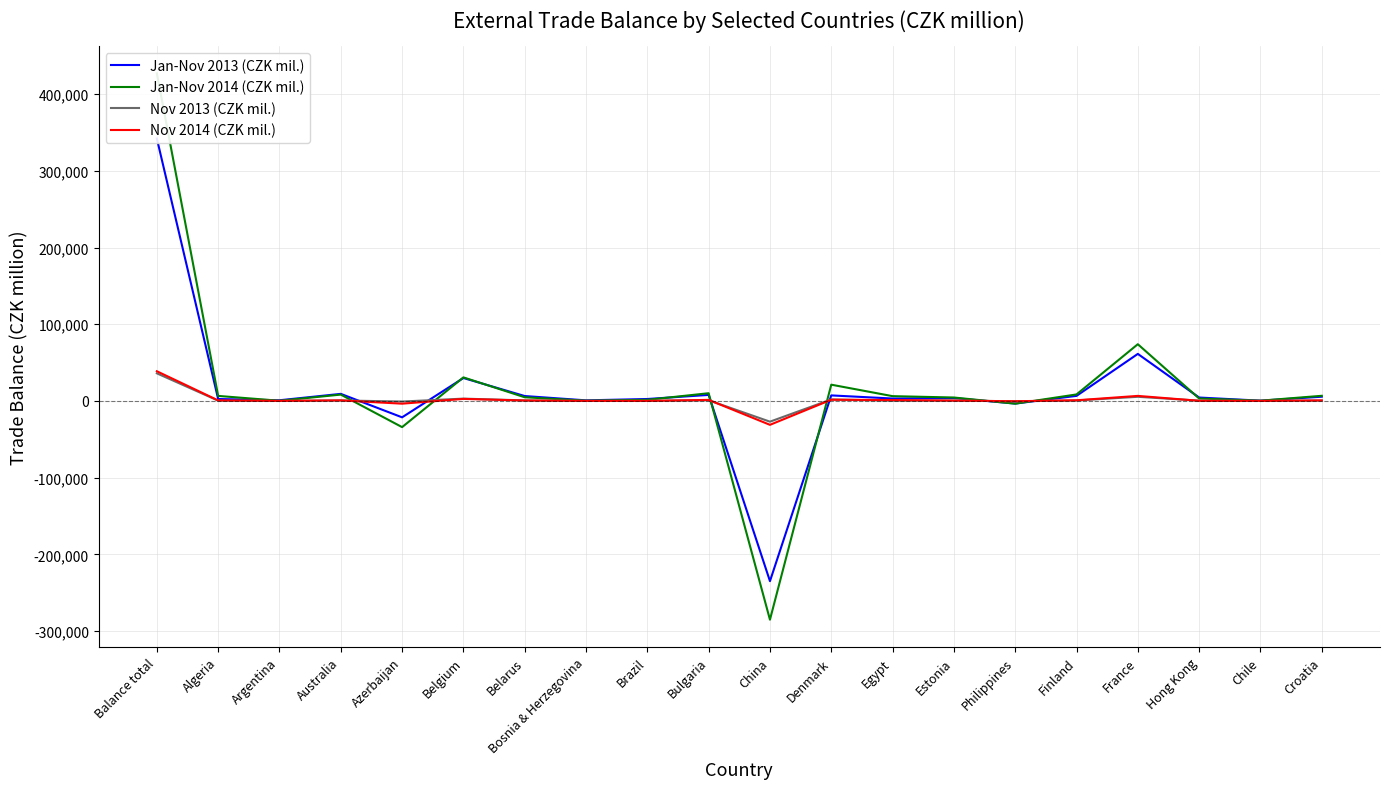

Reading left to right, what are all the values shown in this chart?

Jan-Nov 2013 (CZK mil.): Balance total=342055	Algeria=2528	Argentina=904	Australia=9247	Azerbaijan=-21343	Belgium=29894	Belarus=6419	Bosnia & Herzegovina=789	Brazil=2551	Bulgaria=7878	China=-234870	Denmark=7233	Egypt=3162	Estonia=3784	Philippines=-3384	Finland=6621	France=61350	Hong Kong=4473	Chile=375	Croatia=5522
Jan-Nov 2014 (CZK mil.): Balance total=426954	Algeria=6569	Argentina=259	Australia=8301	Azerbaijan=-34109	Belgium=30730	Belarus=4811	Bosnia & Herzegovina=364	Brazil=1501	Bulgaria=10078	China=-285092	Denmark=21216	Egypt=6254	Estonia=4498	Philippines=-3547	Finland=8498	France=73963	Hong Kong=3213	Chile=358	Croatia=6719
Nov 2013 (CZK mil.): Balance total=36013	Algeria=382	Argentina=61	Australia=656	Azerbaijan=-779	Belgium=3040	Belarus=717	Bosnia & Herzegovina=74	Brazil=190	Bulgaria=891	China=-26997	Denmark=1988	Egypt=314	Estonia=531	Philippines=-419	Finland=615	France=5424	Hong Kong=421	Chile=48	Croatia=600
Nov 2014 (CZK mil.): Balance total=38730	Algeria=706	Argentina=64	Australia=724	Azerbaijan=-3544	Belgium=2673	Belarus=558	Bosnia & Herzegovina=41	Brazil=13	Bulgaria=1384	China=-31123	Denmark=1598	Egypt=1202	Estonia=425	Philippines=-365	Finland=871	France=6605	Hong Kong=199	Chile=50	Croatia=665